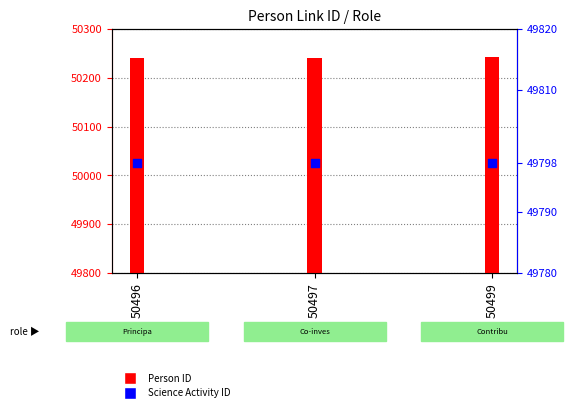

At how many categories does at least one series exceed 49812?

3